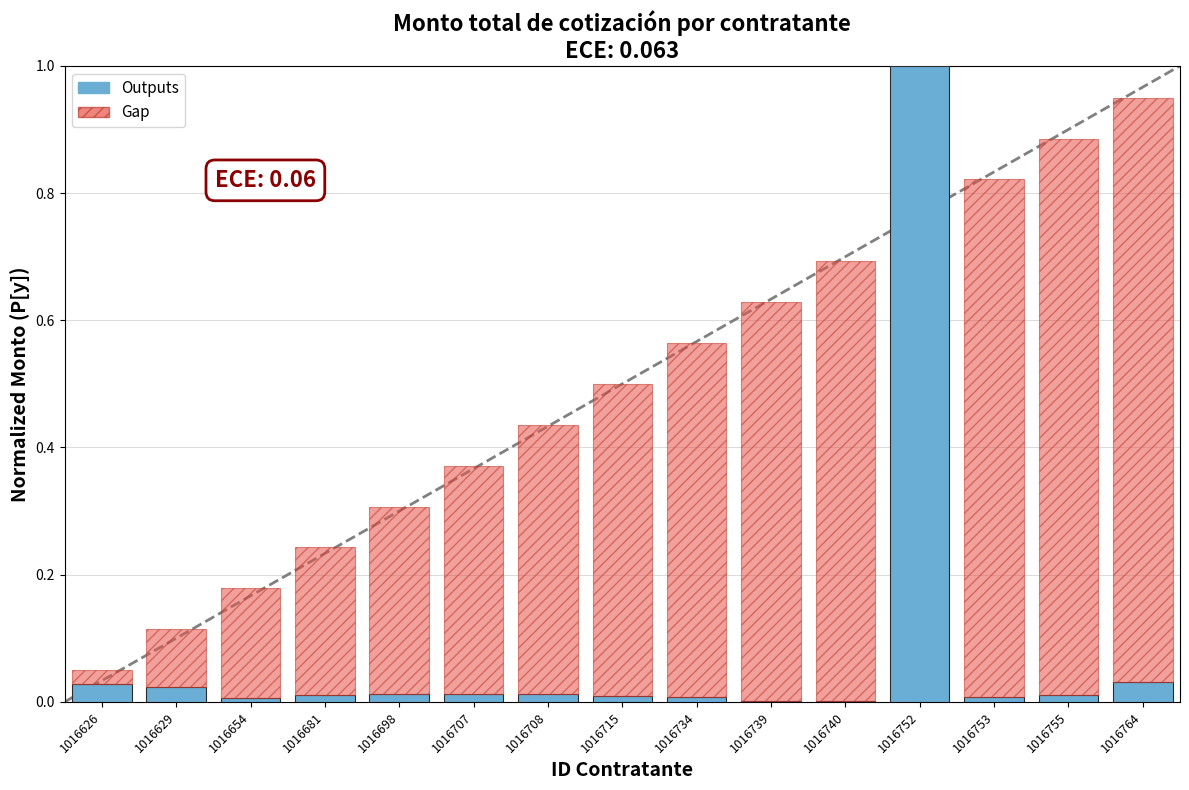

The value at 1016715 is 0.0. True or false?

True